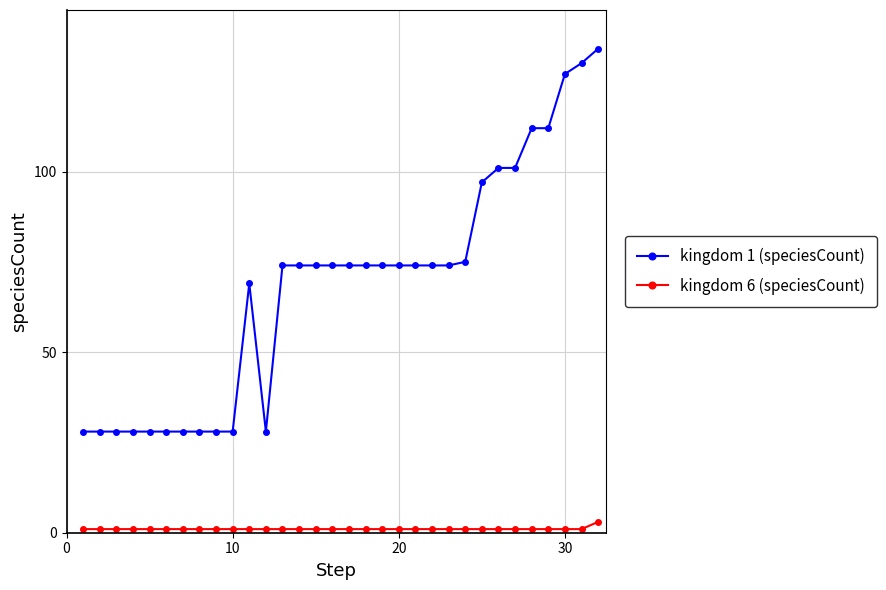

Which series has the widest spread of values?

kingdom 1 (speciesCount)